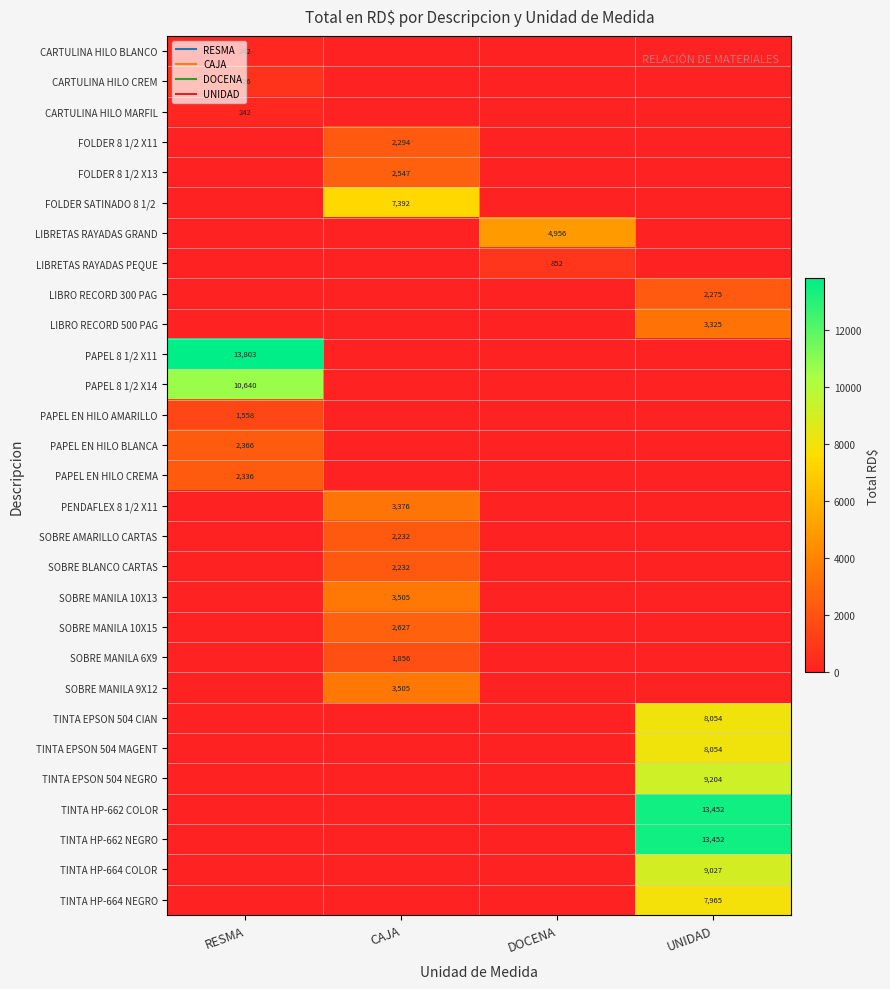

What is the total value across all series at DOCENA?

5808.0